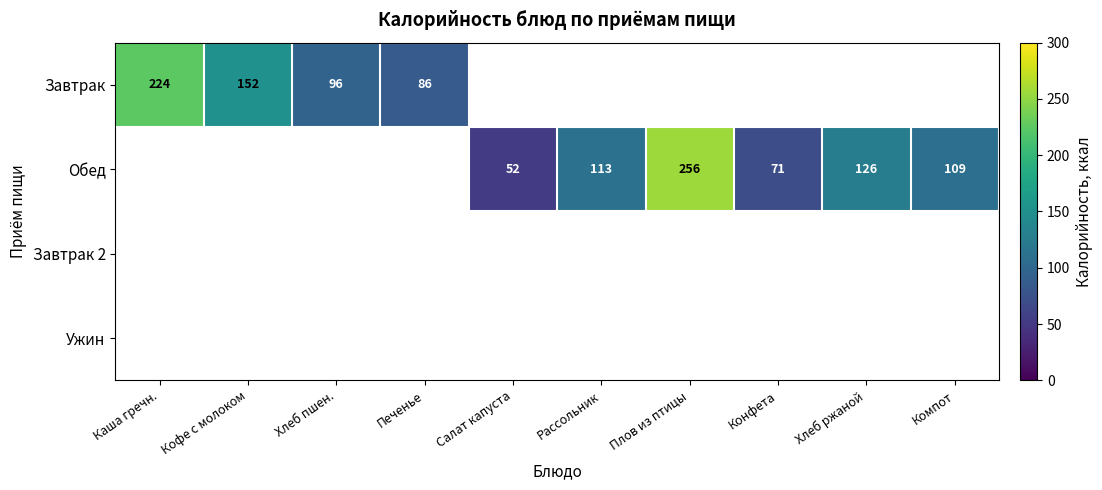

The Обед series shows 126 at Хлеб ржаной. True or false?

True